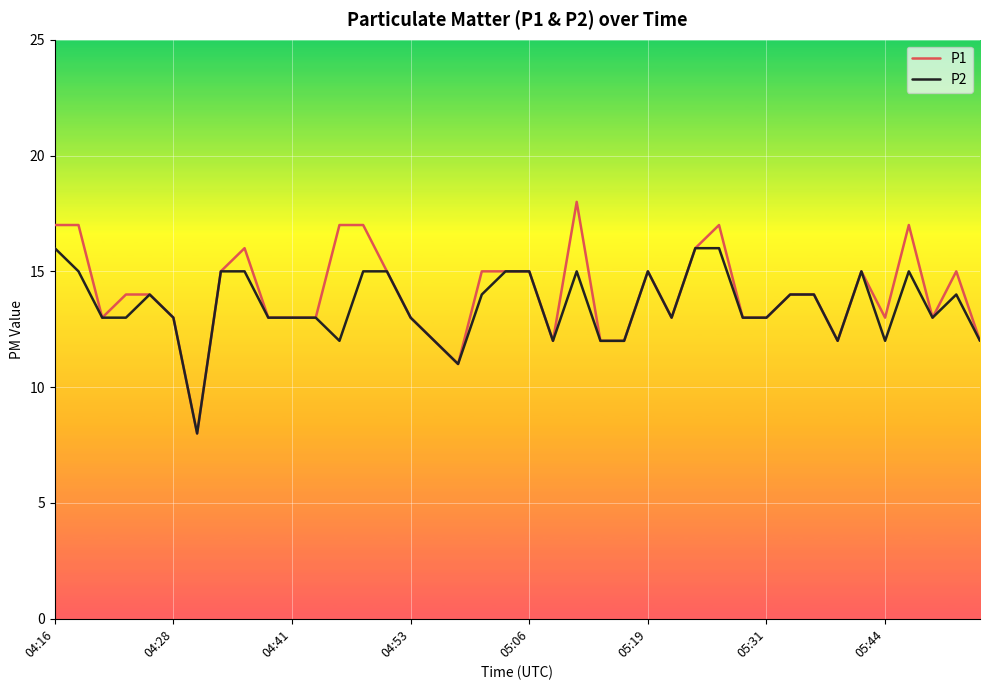

What is the sum of all P2 values?

541